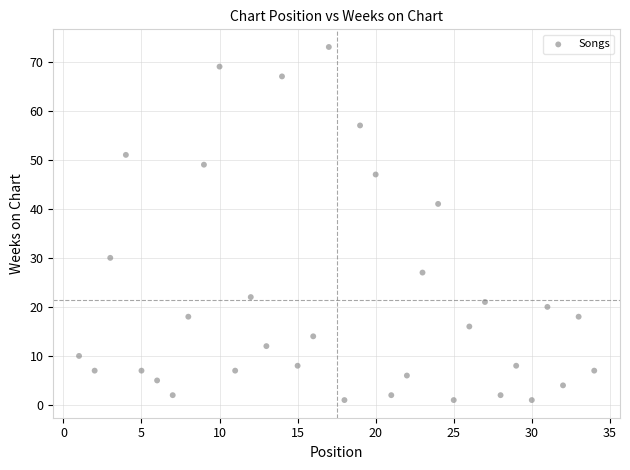

What is the range of Y values (max minus min)?

72